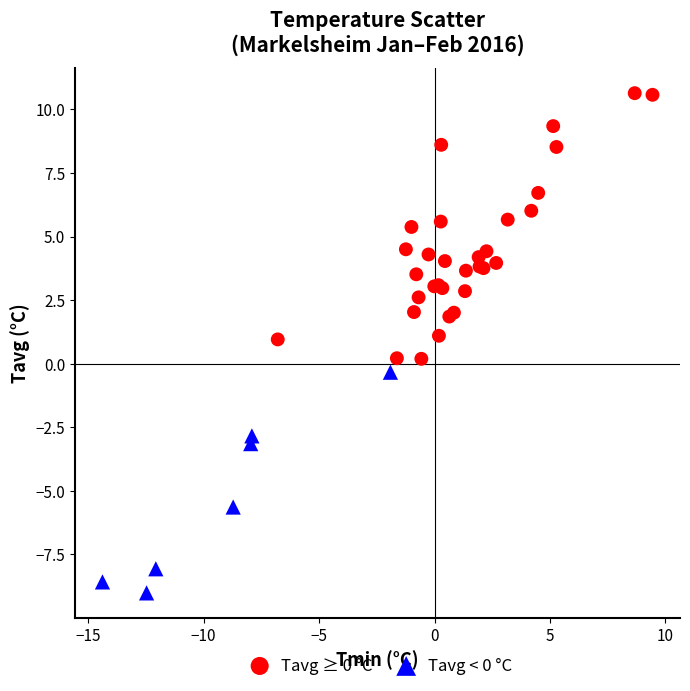

Which series reaches the maximum Y coordinate?

Tavg ≥ 0 °C